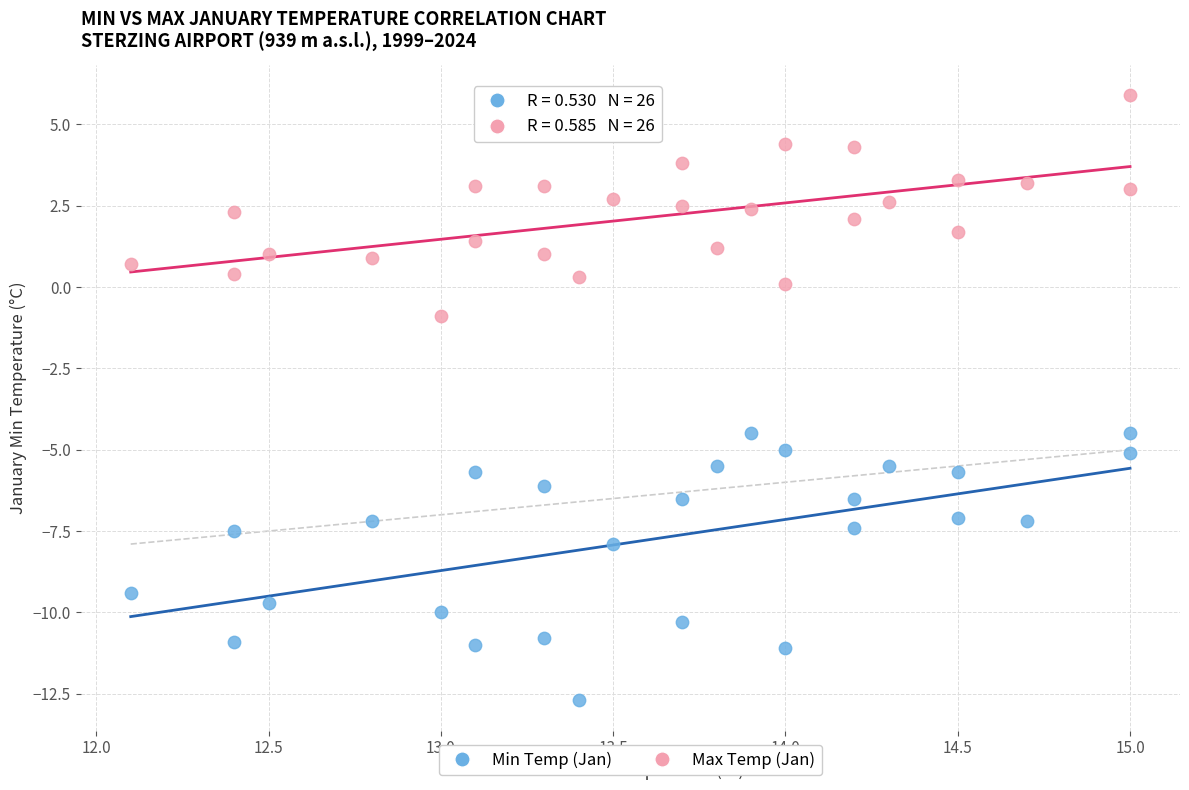

Which series contains the lowest Y value?

Min Temp (Jan)